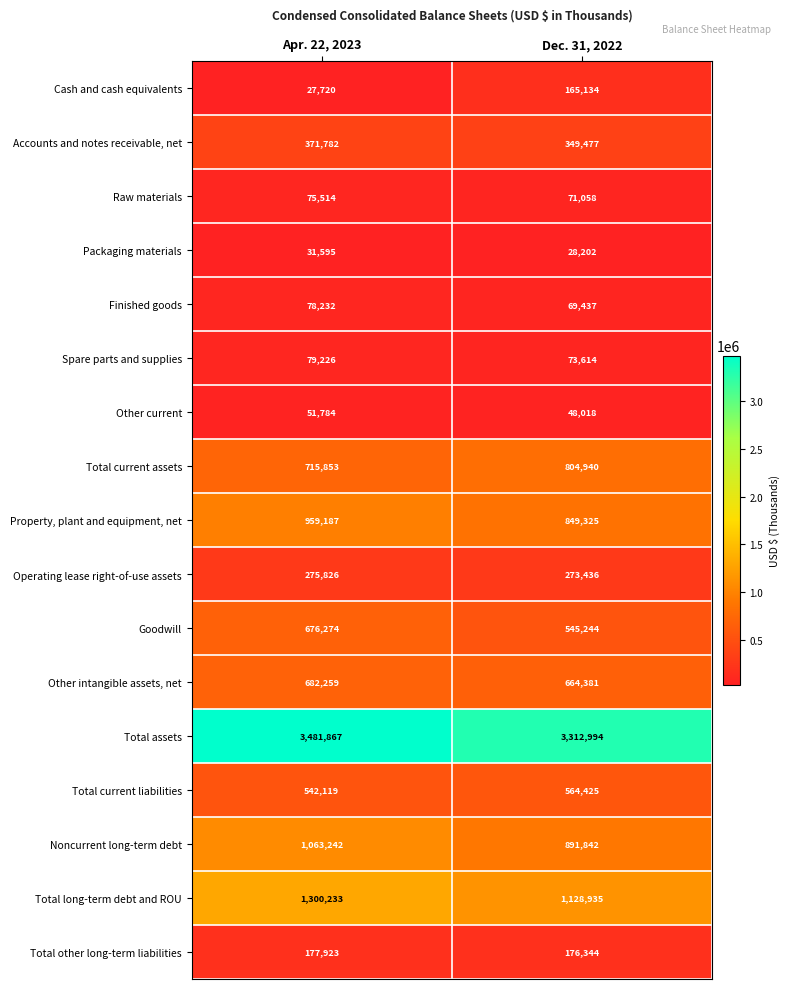

At which category is the sum across all series the highest?

Apr. 22, 2023